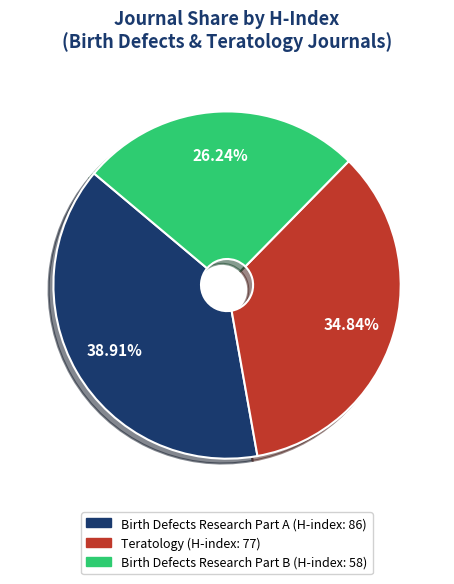

Do Birth Defects Research Part B and Birth Defects Research Part A together represent more than half of the pie?

Yes